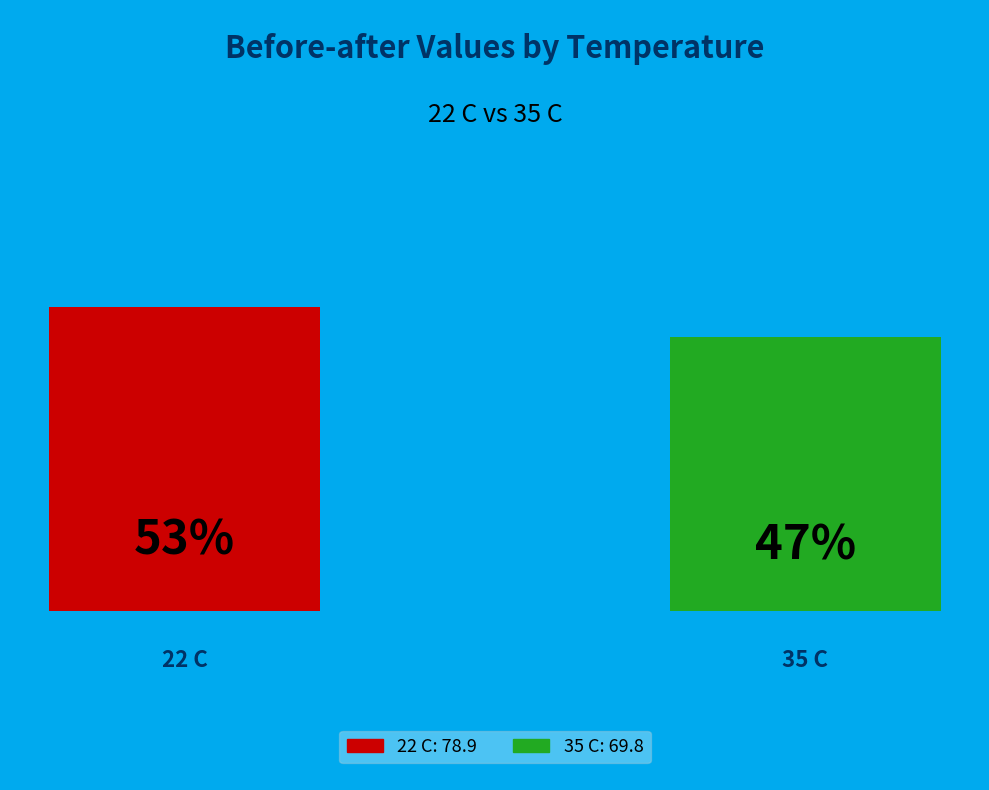

True or false: 22 C accounts for 61% of the total.

False